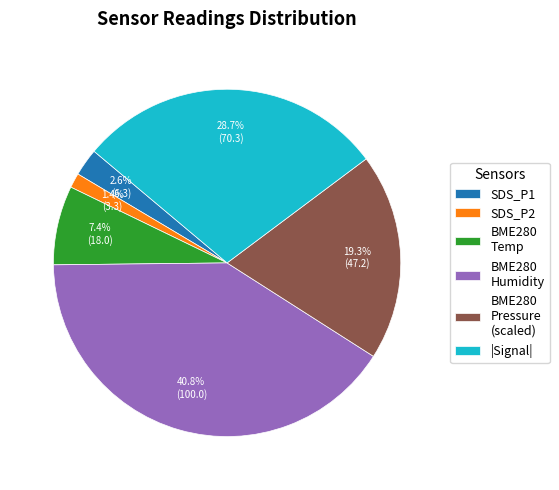

Between |Signal| and SDS_P1, which is larger?

|Signal|